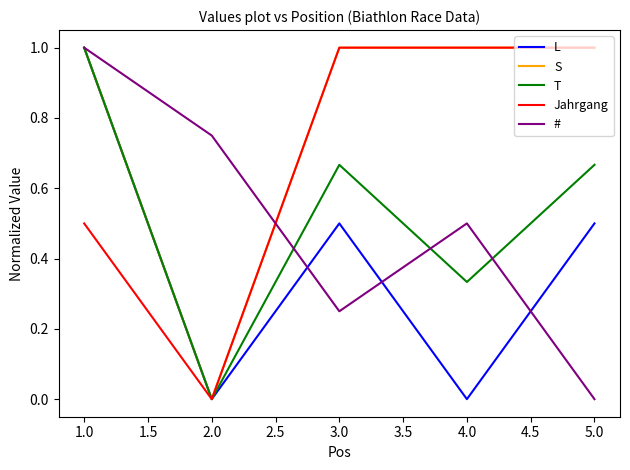

True or false: S has more than 2 points higher than both neighbors.

False